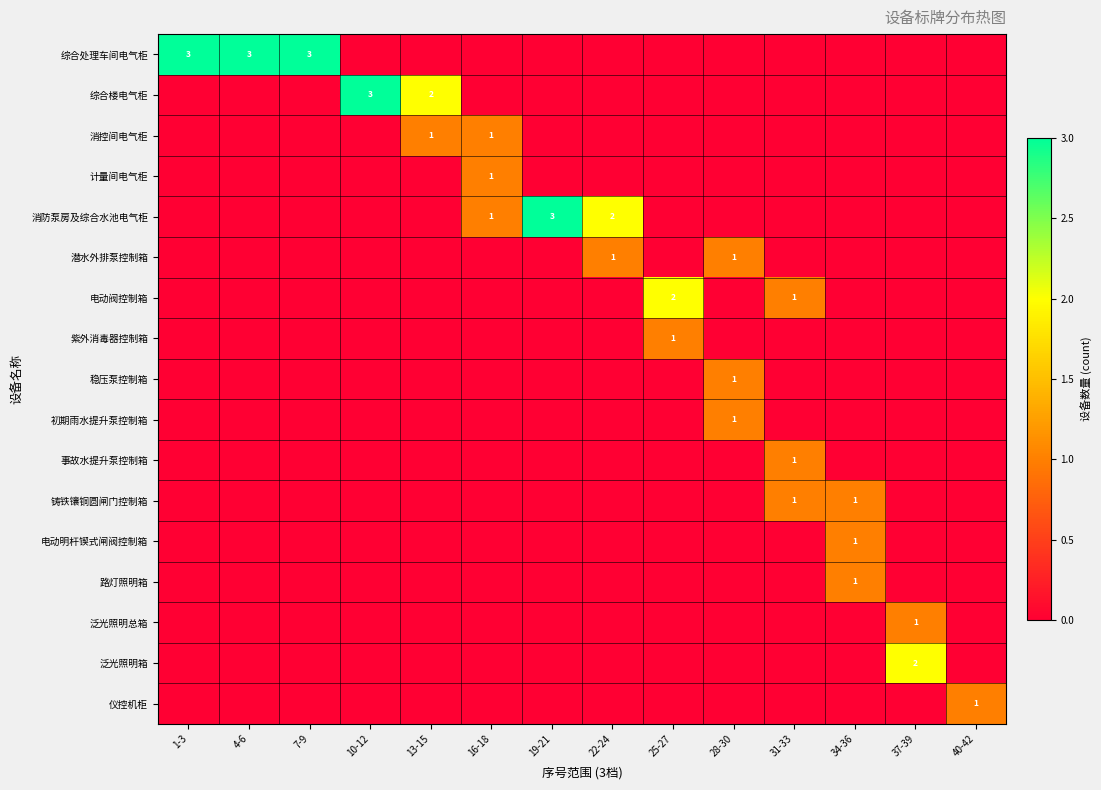

What is the difference between the maximum and minimum values in the 初期雨水提升泵控制箱 series?

1